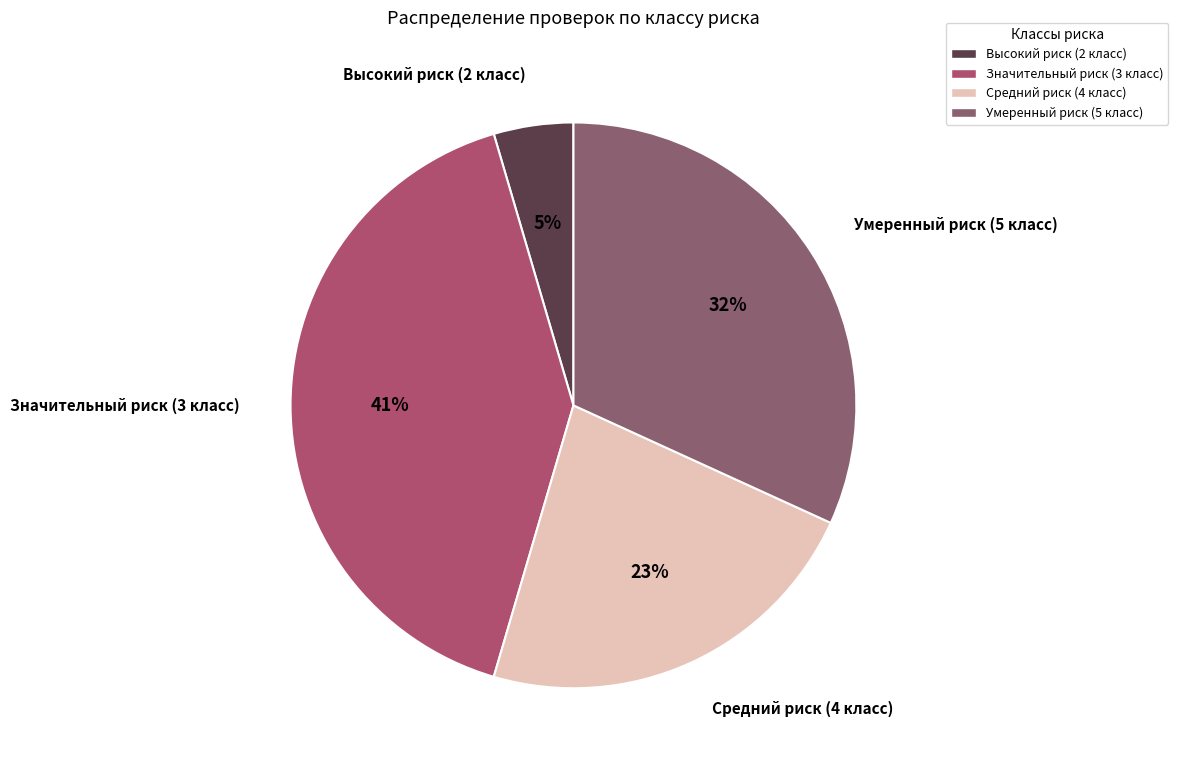

How many segments does this pie chart have?

4